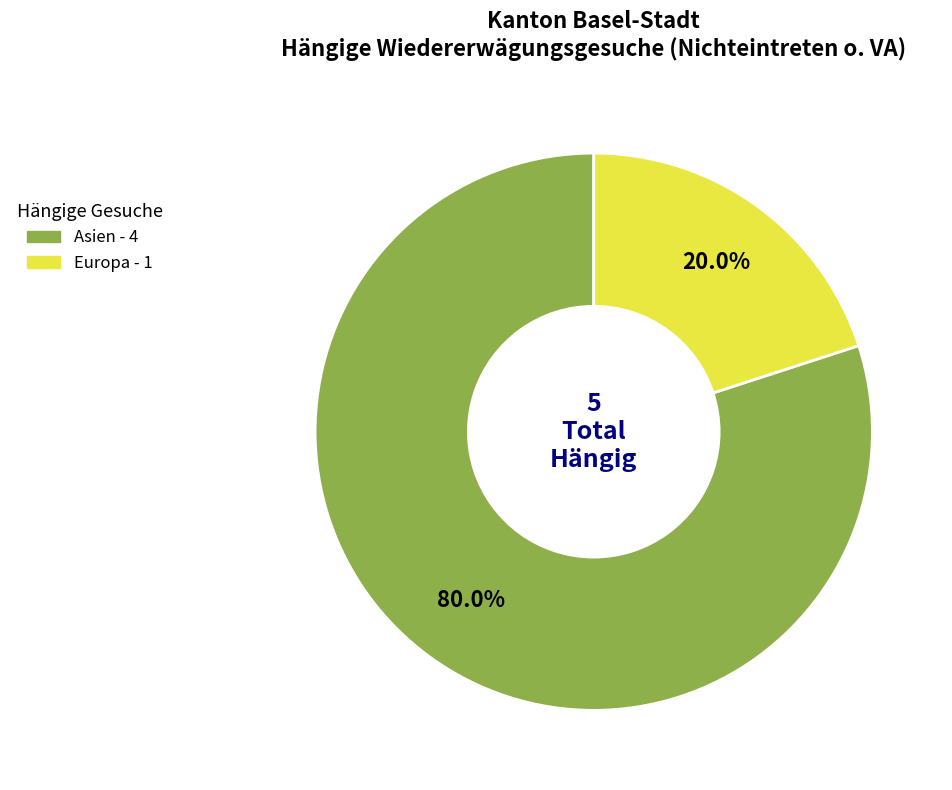

How many slices are in this pie chart?

2